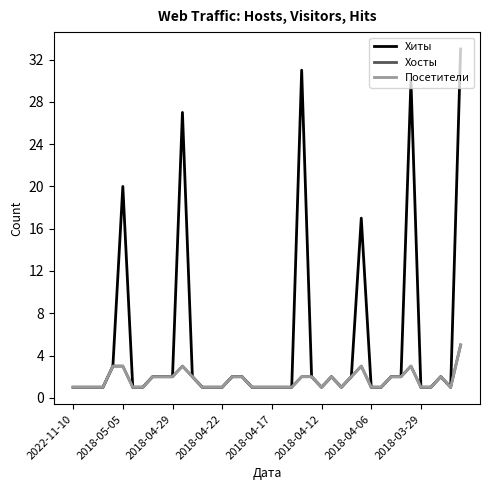

Does the chart display data point markers on the line(s)?

No